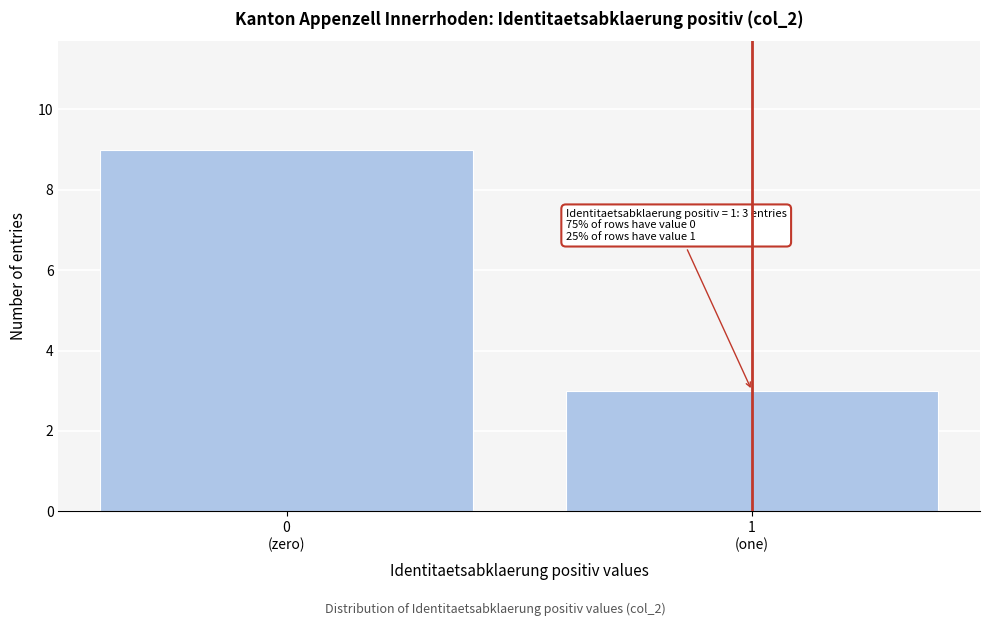

Reading left to right, what are all the values shown in this chart?

9	3